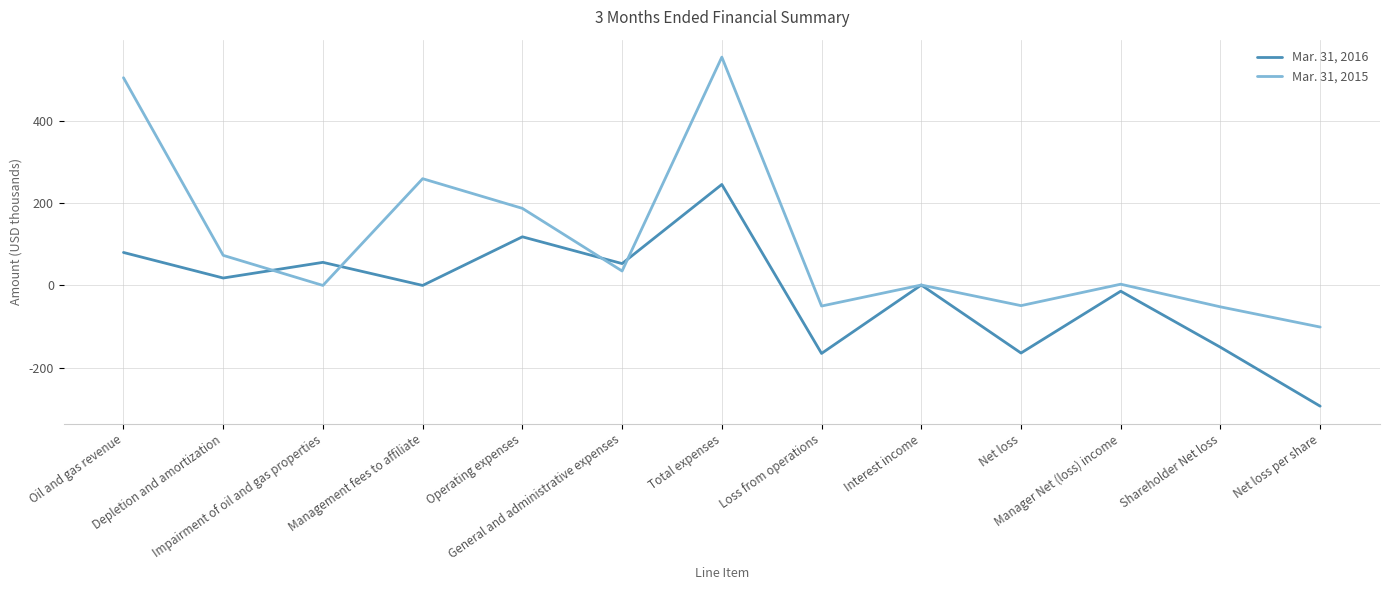

Which series changed the most between Impairment of oil and gas properties and General and administrative expenses?

Mar. 31, 2015